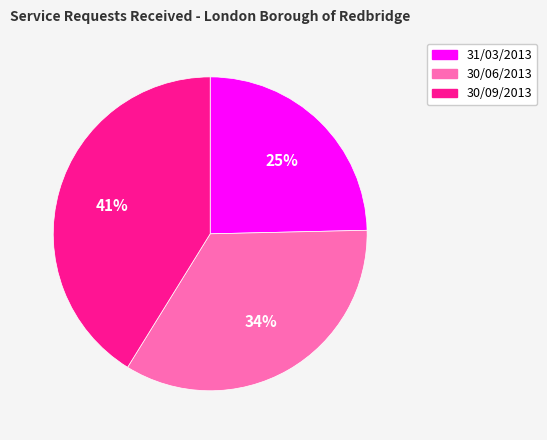

Is 30/06/2013 the majority of the pie?

No